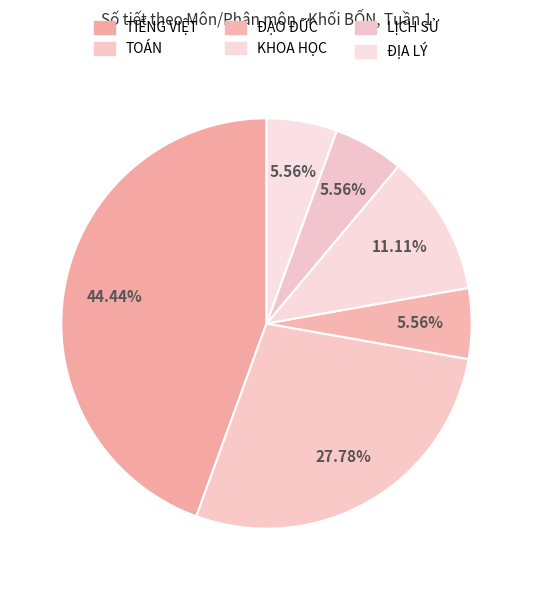

The KHOA HỌC slice represents 3% of the pie. True or false?

False